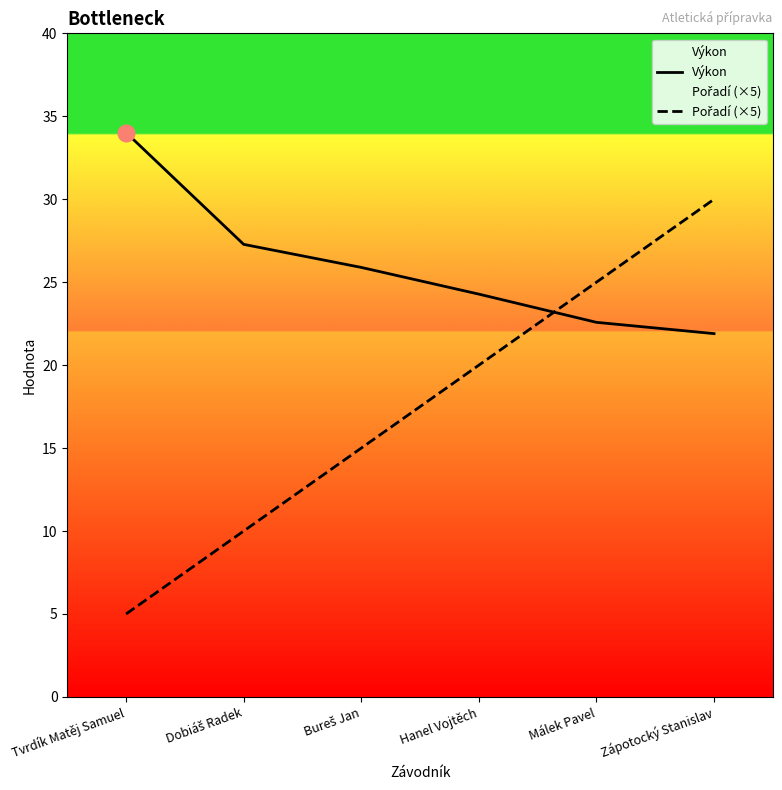

How many values in the Výkon series are below 25?

3